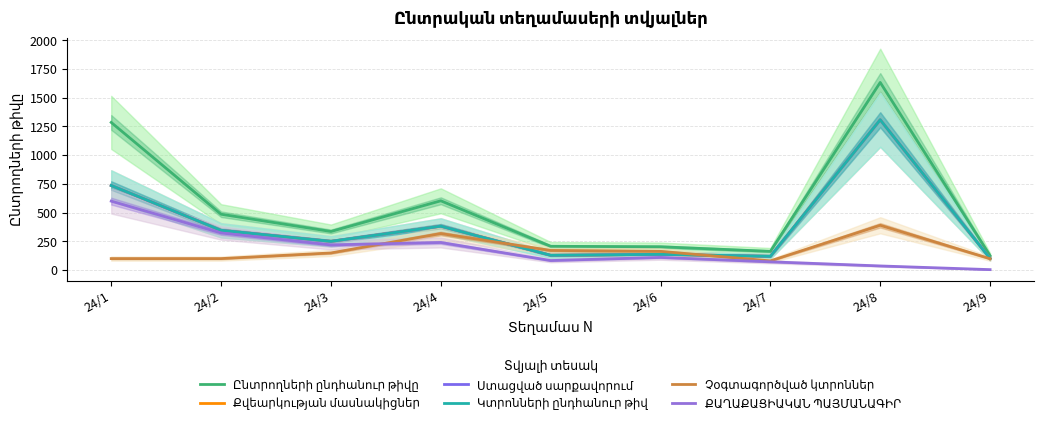

Which series has the largest total across all categories?

Ընտրողների ընդհանուր թիվը